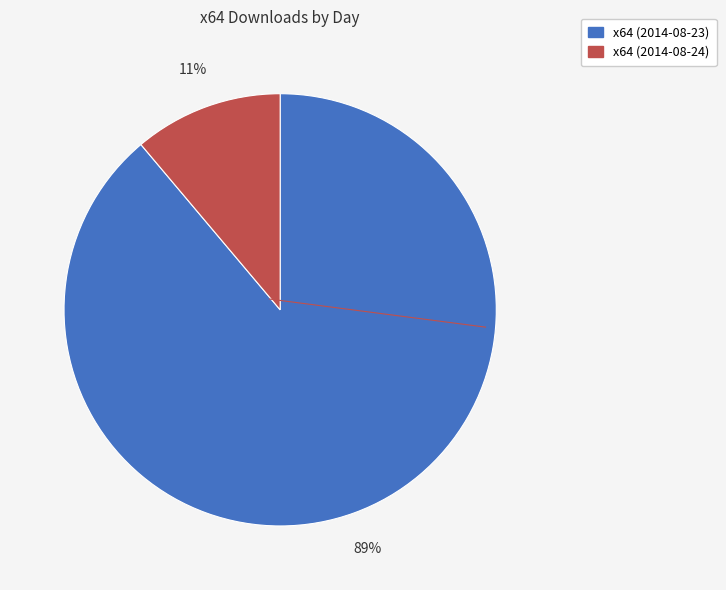

Rank the categories by value from highest to lowest.

x64 (2014-08-23), x64 (2014-08-24)